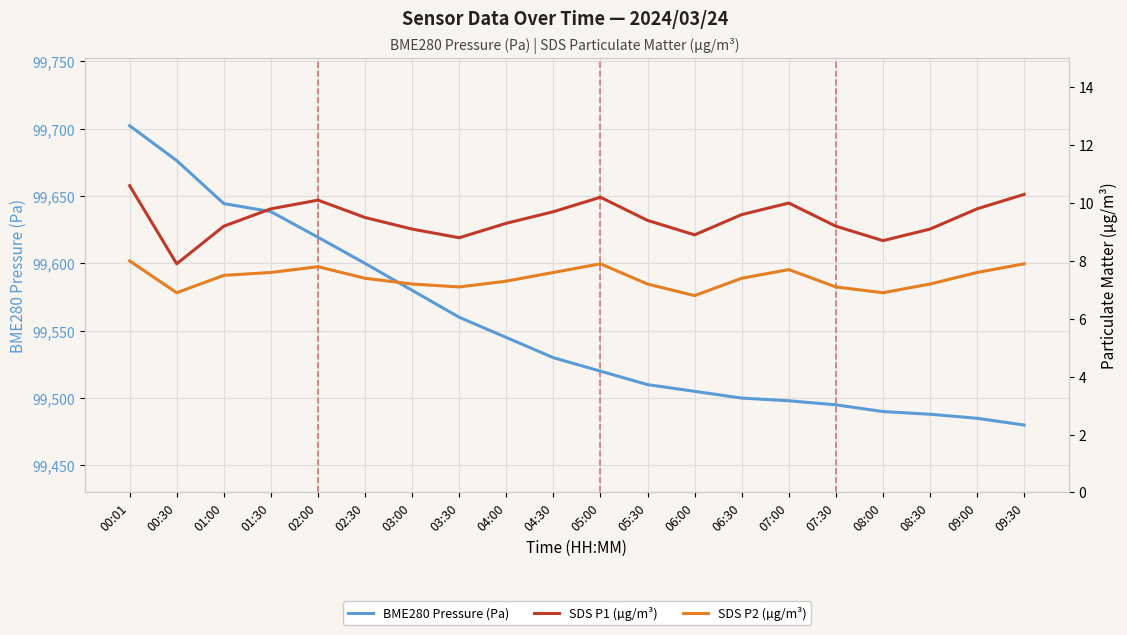

How many lines are shown in the chart?

3